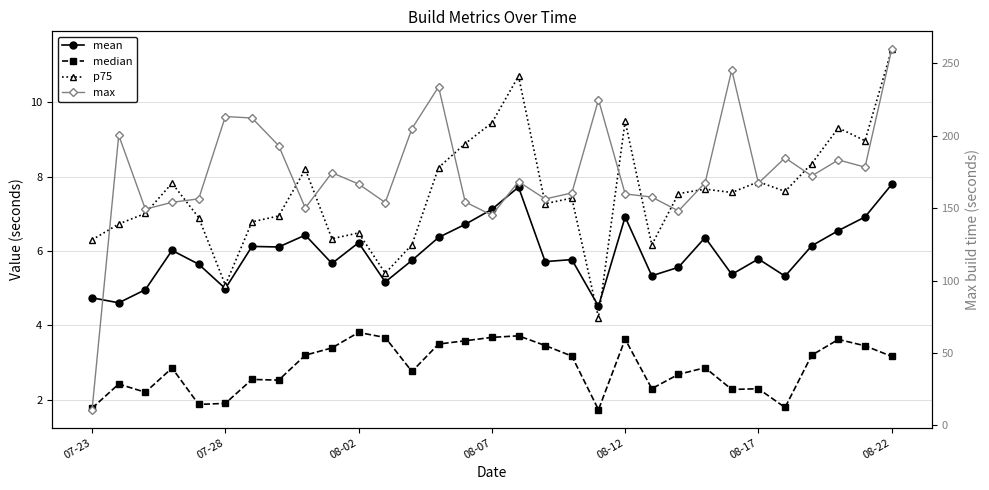

How many interior local peaks does the p75 series have?

9